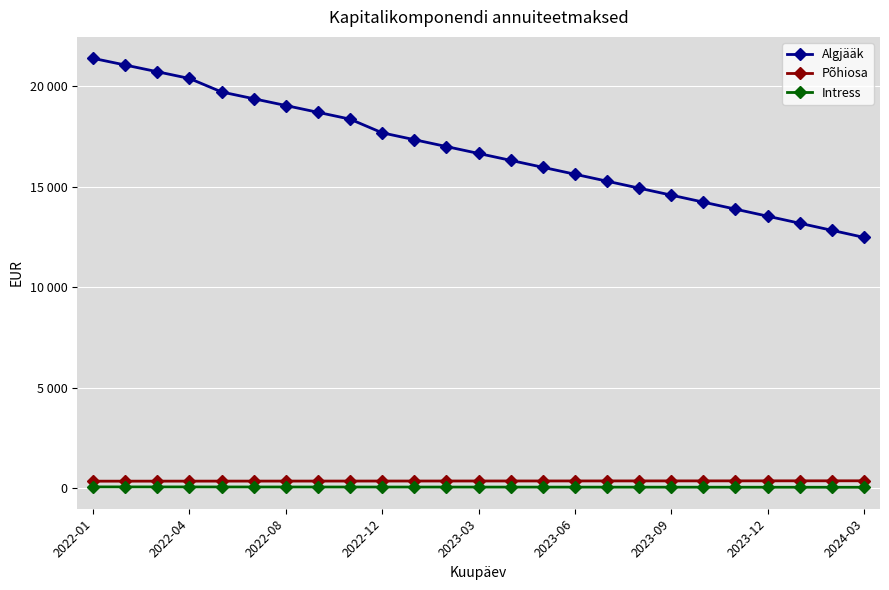

True or false: Intress and Algjääk intersect in this chart.

False